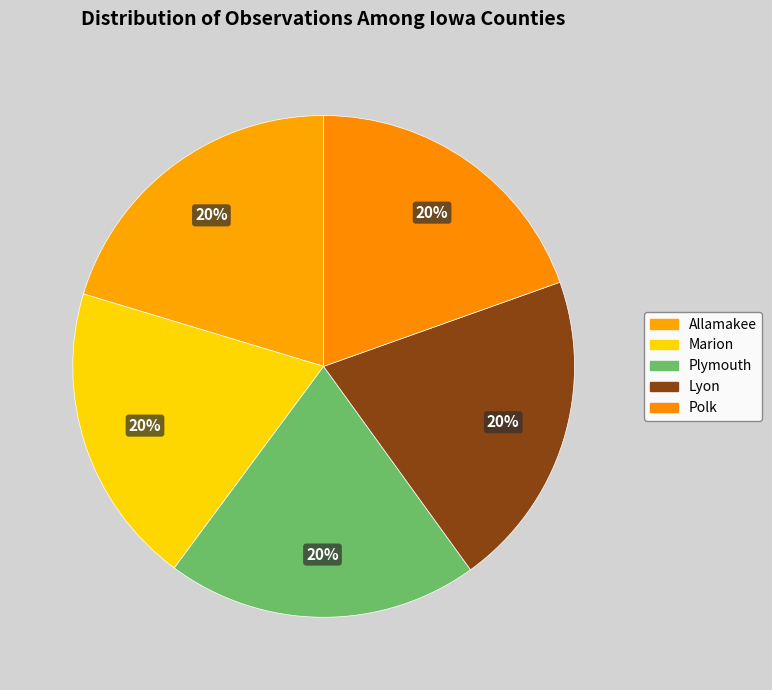

The Marion slice represents 20% of the pie. True or false?

True